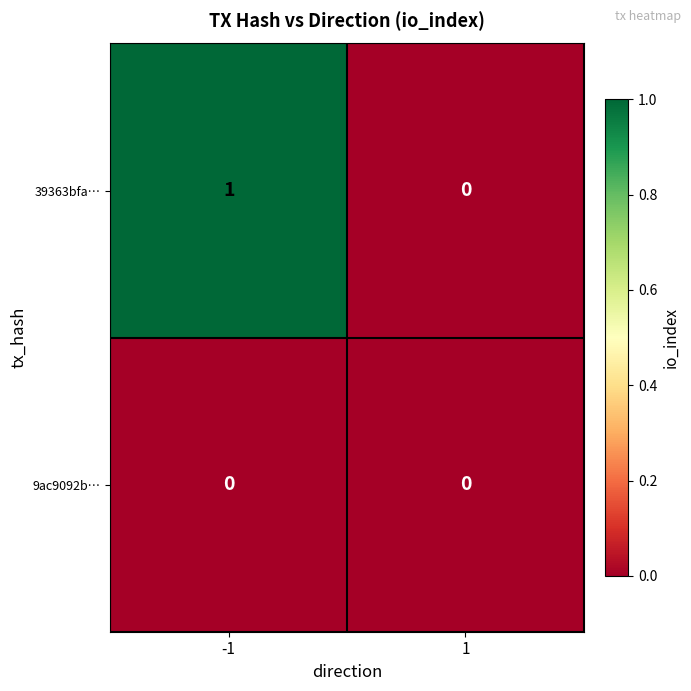

True or false: 9ac9092b… has a value of 0 at -1.

True